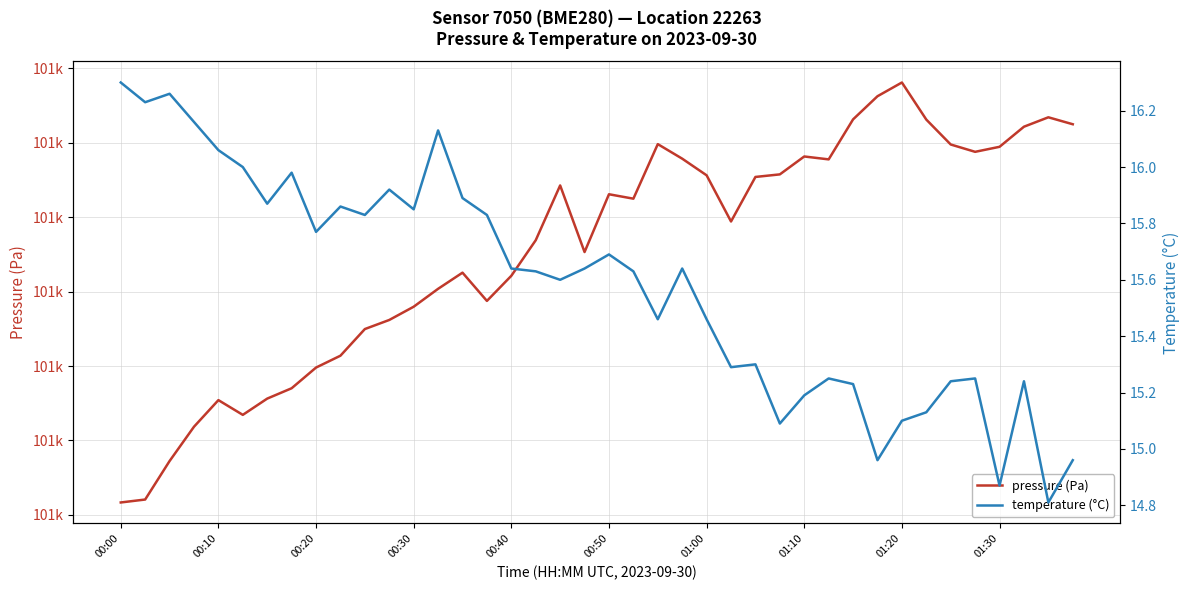

Rank the categories by temperature (°C) value from lowest to highest.

38, 36, 31, 39, 27, 32, 33, 28, 30, 34, 37, 29, 35, 25, 26, 22, 24, 18, 17, 21, 16, 19, 23, 20, 01:20, 10, 15, 12, 01:30, 01:00, 14, 11, 01:10, 00:50, 00:40, 13, 00:30, 00:10, 00:20, 00:00